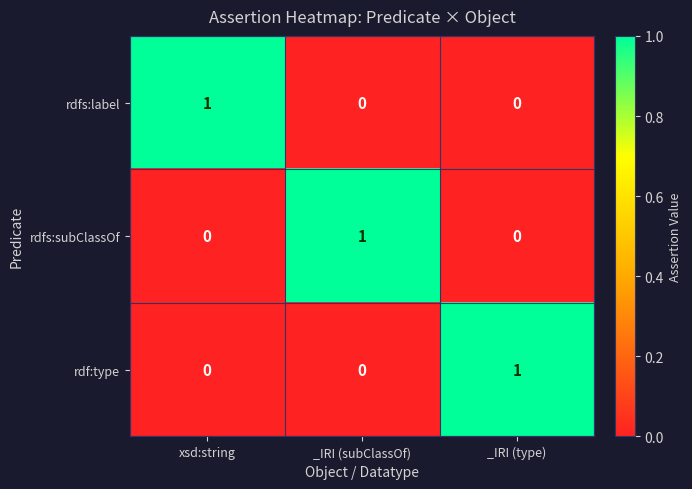

Reading left to right, what are all the values shown in this chart?

rdfs:label: xsd:string=1	_IRI (subClassOf)=0	_IRI (type)=0
rdfs:subClassOf: xsd:string=0	_IRI (subClassOf)=1	_IRI (type)=0
rdf:type: xsd:string=0	_IRI (subClassOf)=0	_IRI (type)=1